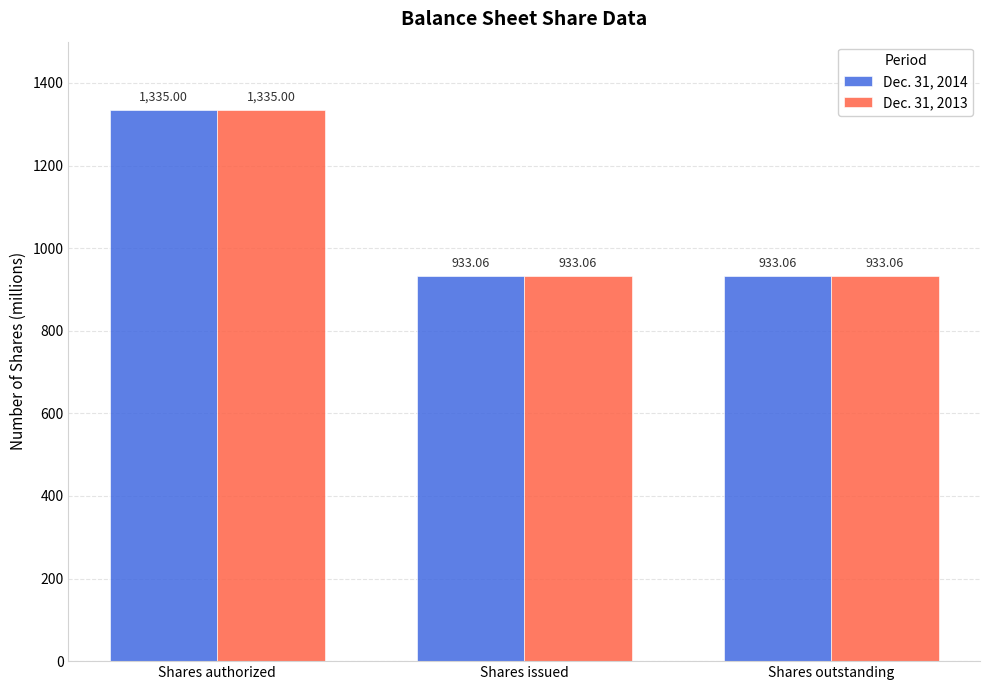

Reading right to left, what are all the values shown in this chart?

Dec. 31, 2014: Shares outstanding=933.1	Shares issued=933.1	Shares authorized=1335.0
Dec. 31, 2013: Shares outstanding=933.1	Shares issued=933.1	Shares authorized=1335.0